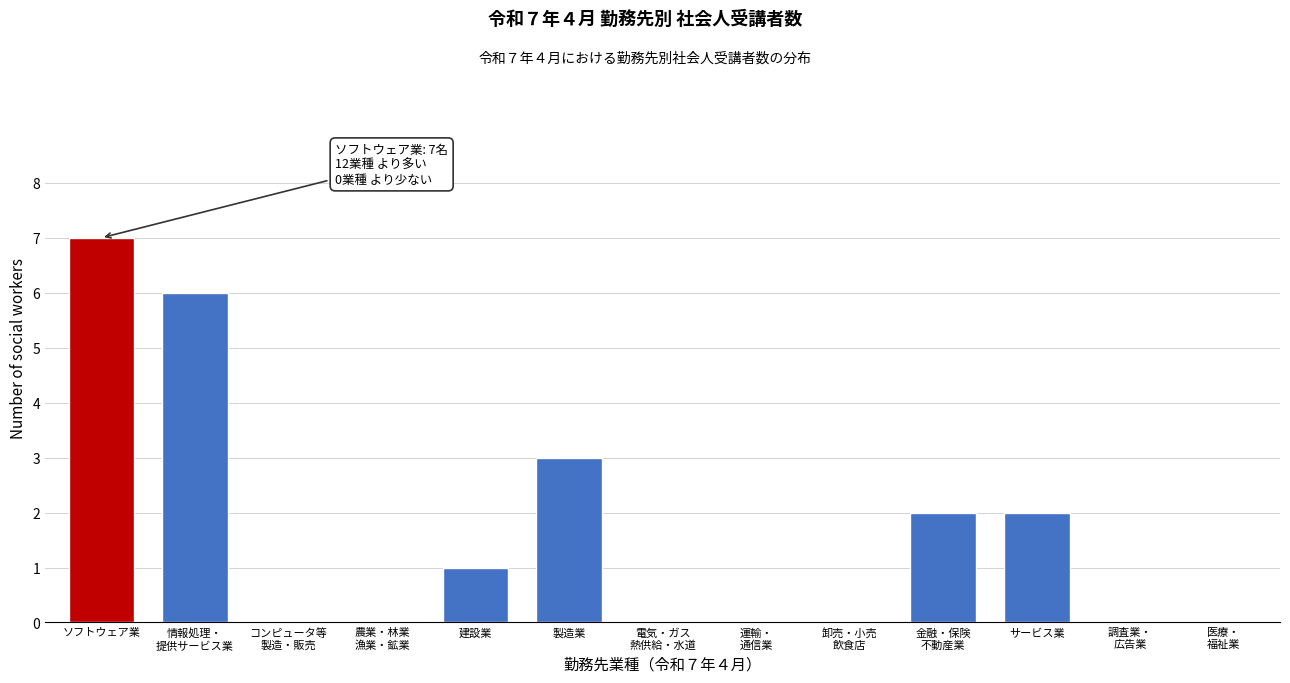

What is the approximate value at ソフトウェア業?

7